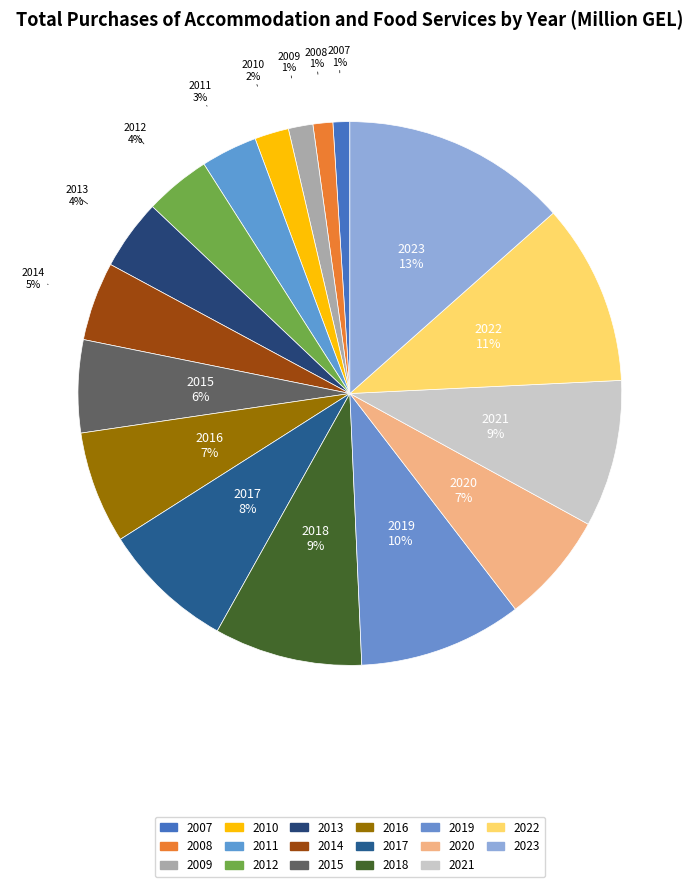

Is it true that 2022 is 11% of the pie?

True